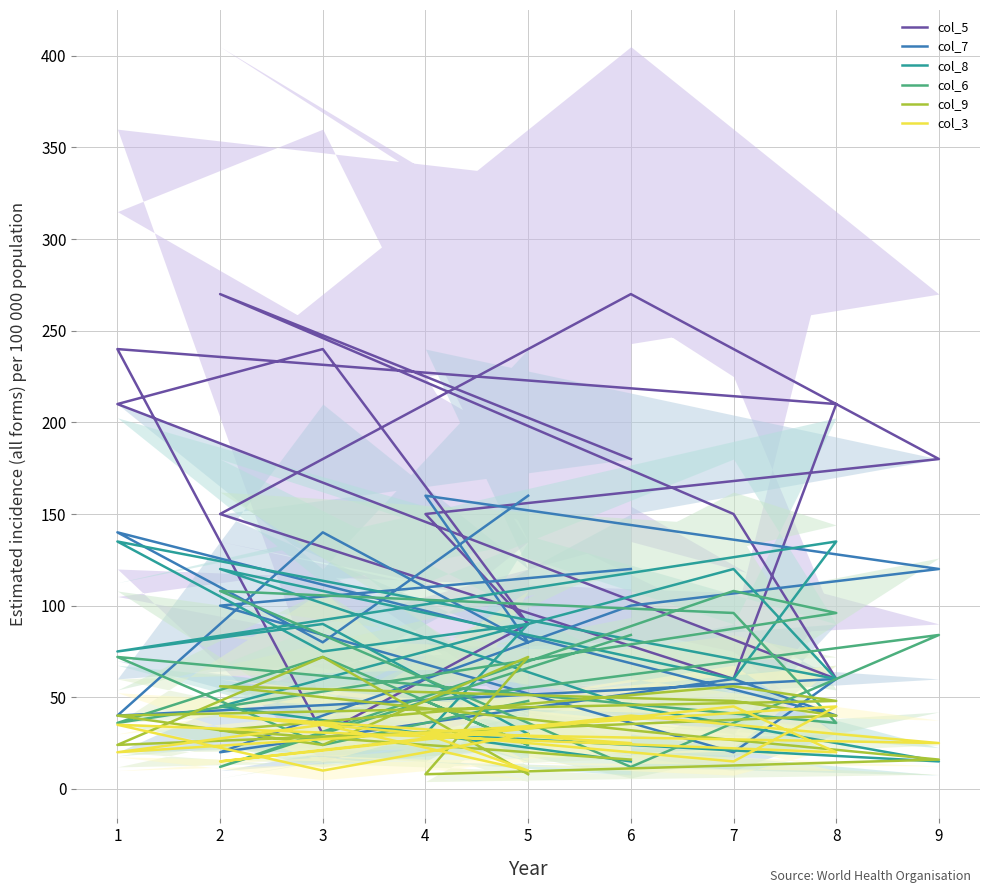

Which series has the widest spread of values?

col_5